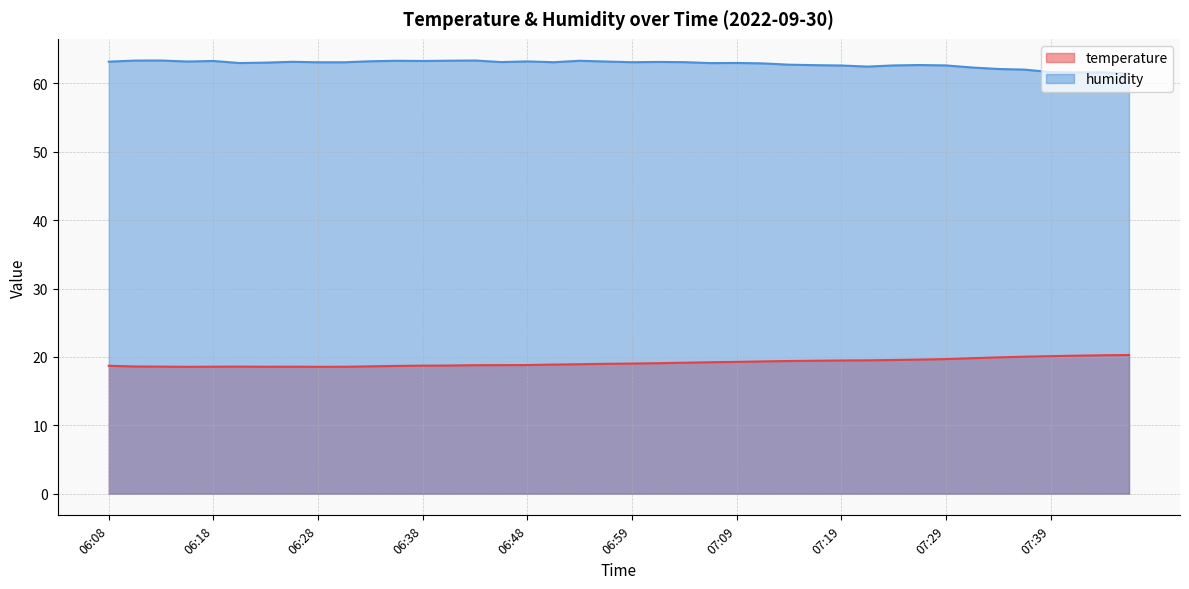

Which series changed the most between 06:10 and 07:31?

temperature